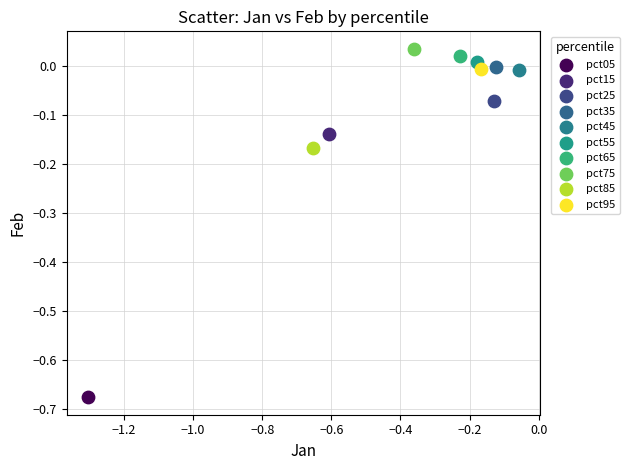

What are all the series names shown in the legend?

pct05, pct15, pct25, pct35, pct45, pct55, pct65, pct75, pct85, pct95